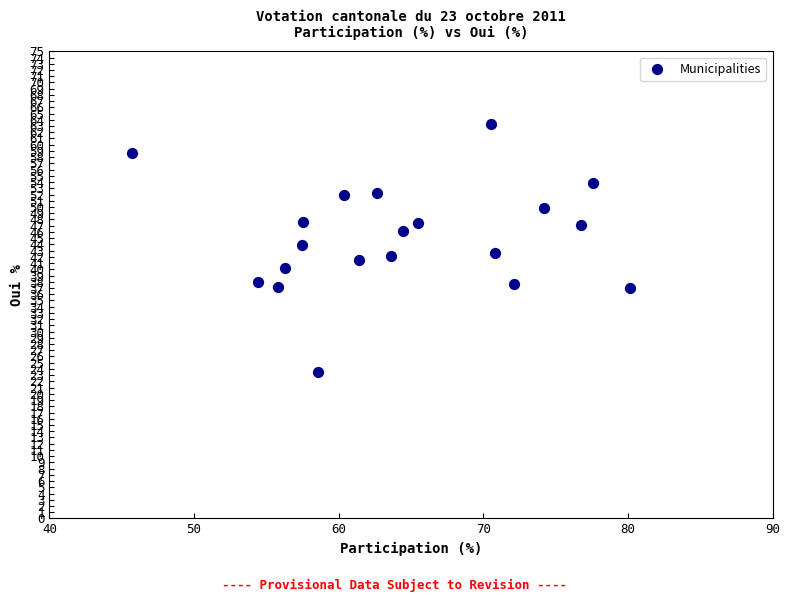

What is the range of Y values (max minus min)?

39.8